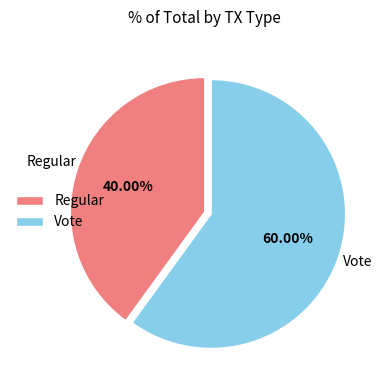

To the nearest percent, what percentage of the pie is Vote?

60%